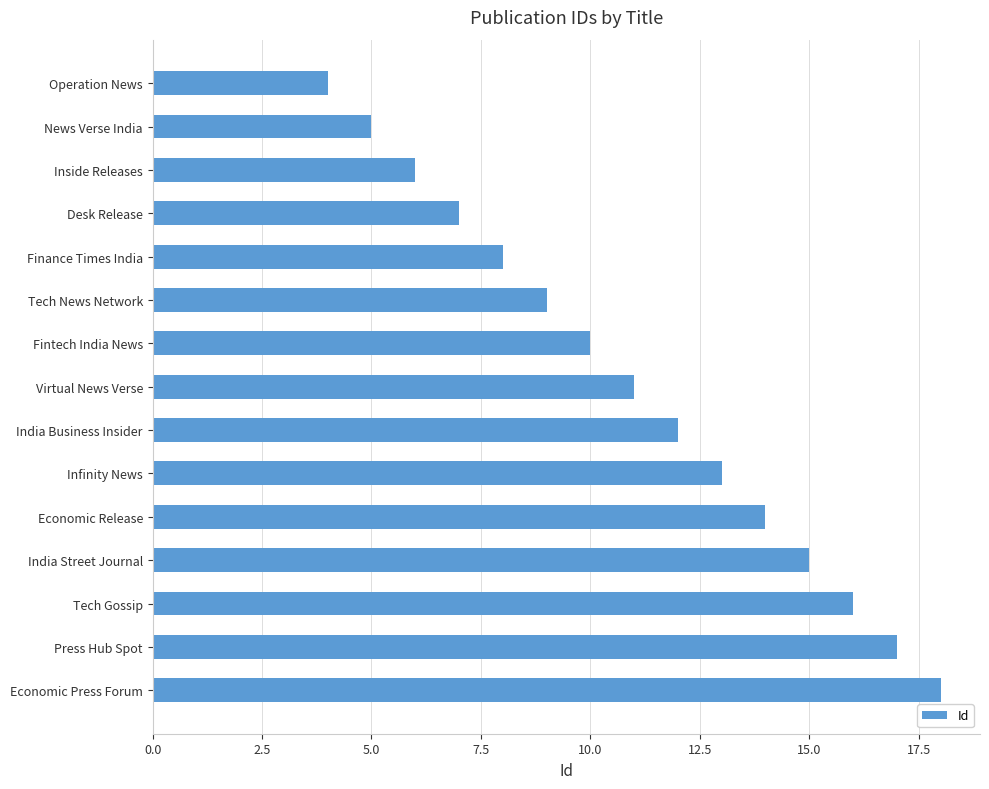

What is the greatest value displayed?

18